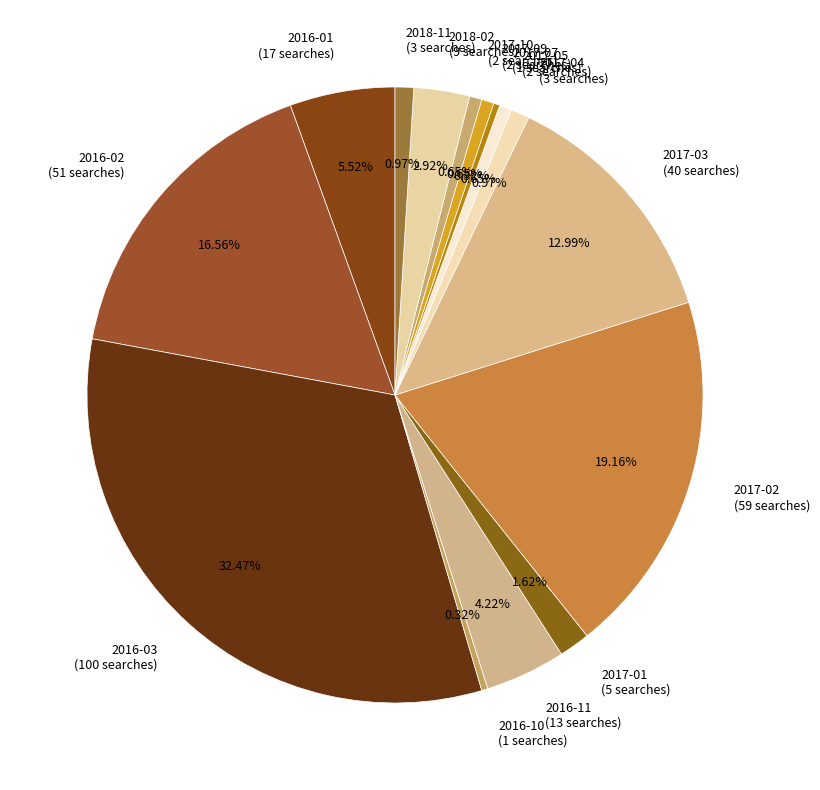

Is there any slice that represents more than half of the pie?

No